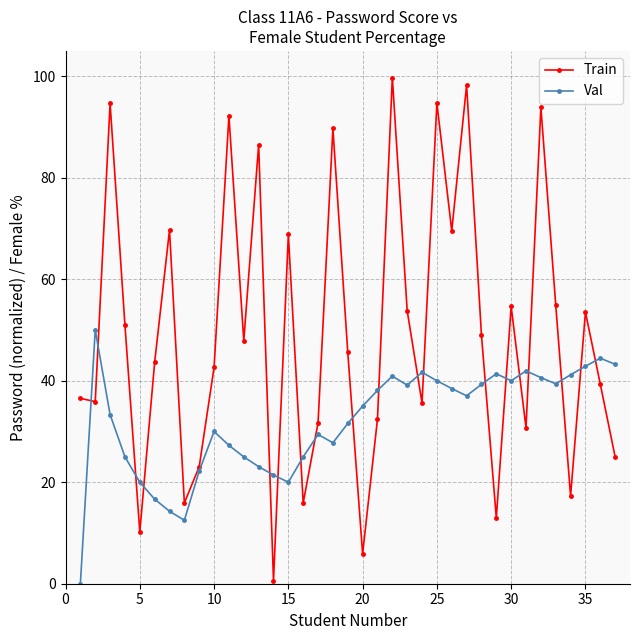

List the series in order of their peak value, highest first.

Train, Val